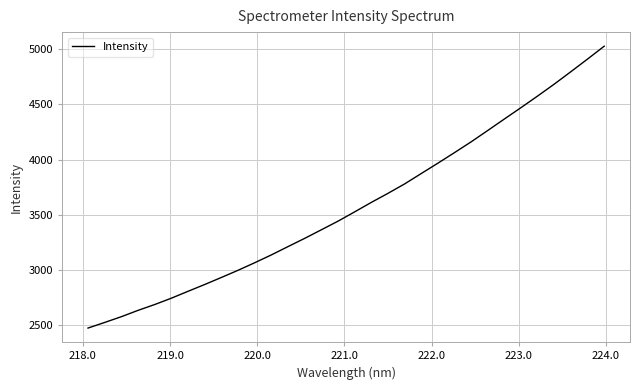

Count the number of categories in the chart.

32